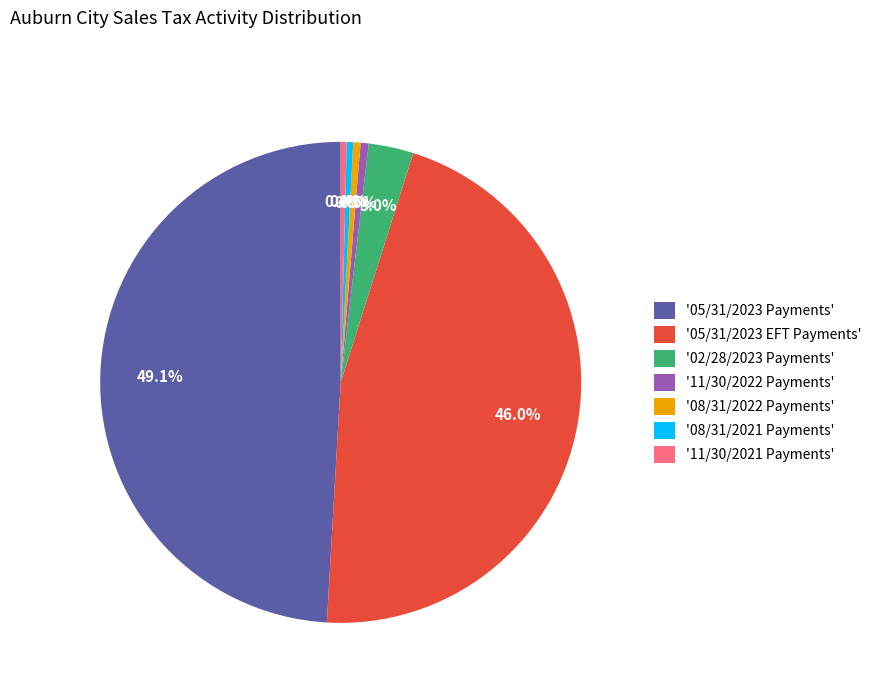

How much of the chart is everything except '11/30/2022 Payments'?

99.5%